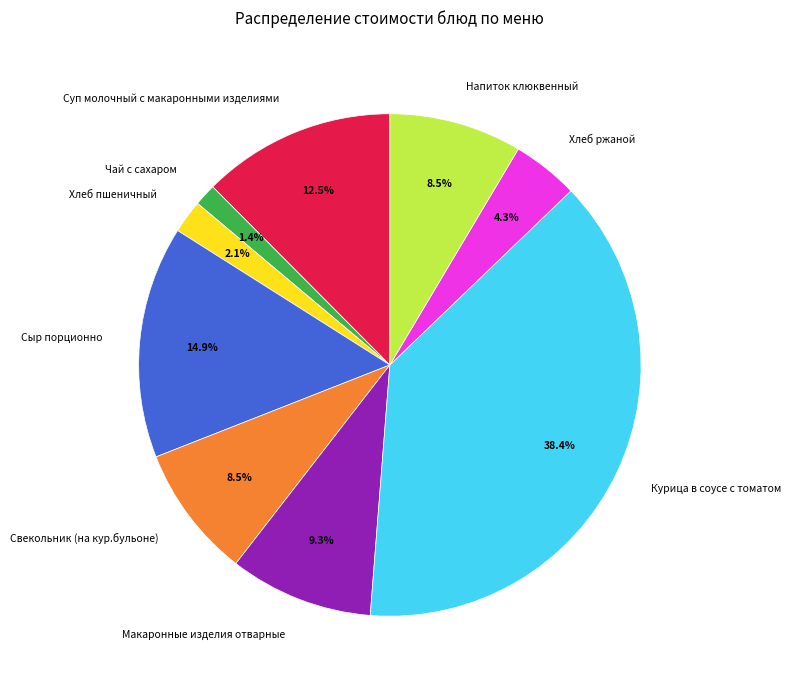

What is the largest slice in the pie chart?

Курица в соусе с томатом